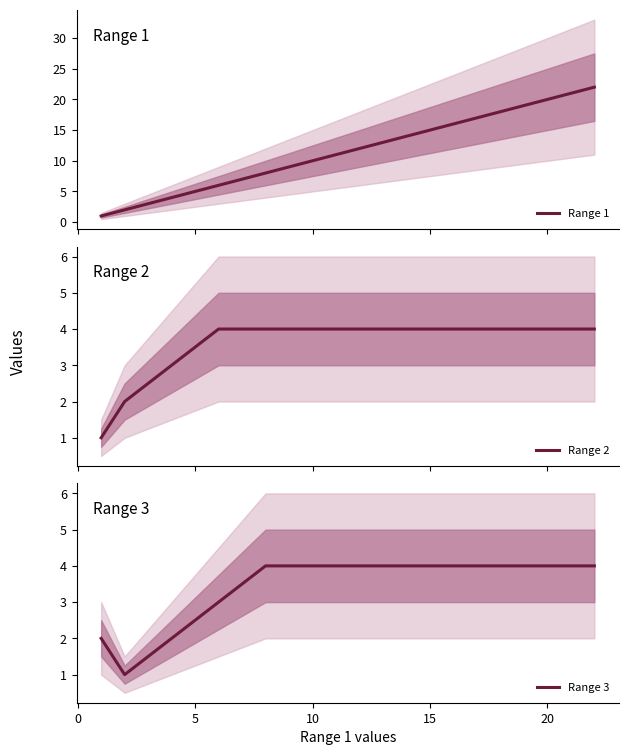

Does the chart display data point markers on the line(s)?

No